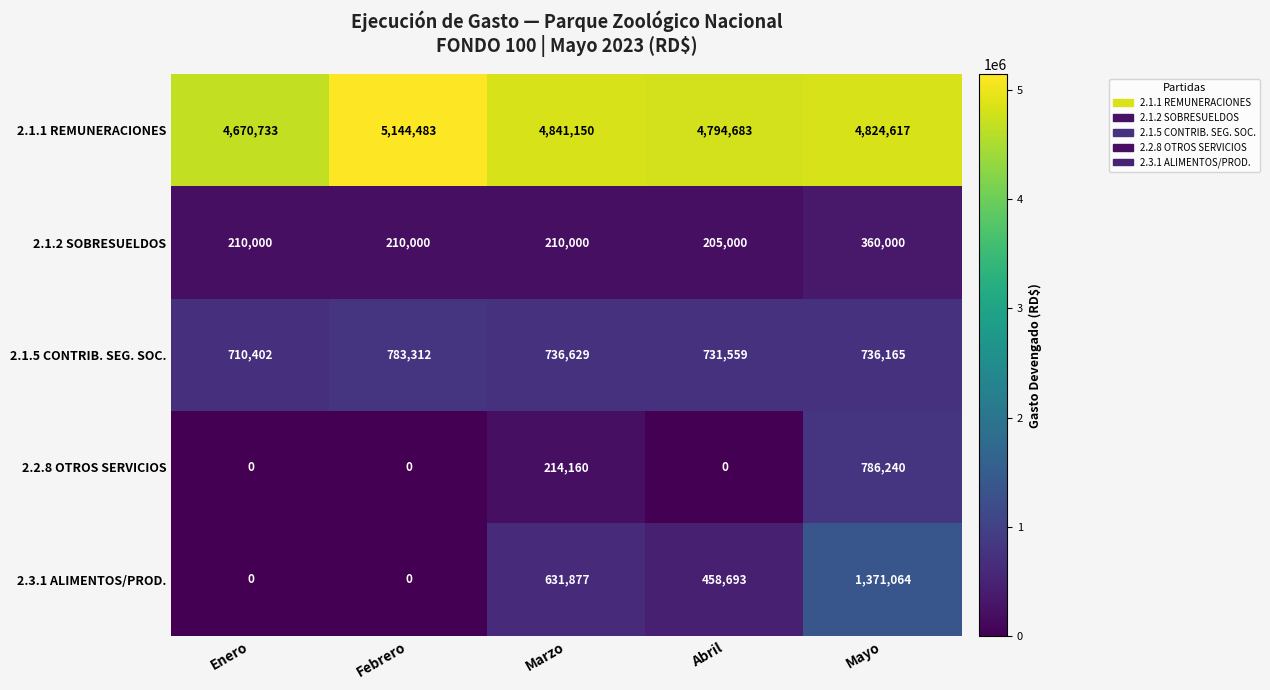

What is the sum of all 2.1.1 REMUNERACIONES values?

24275666